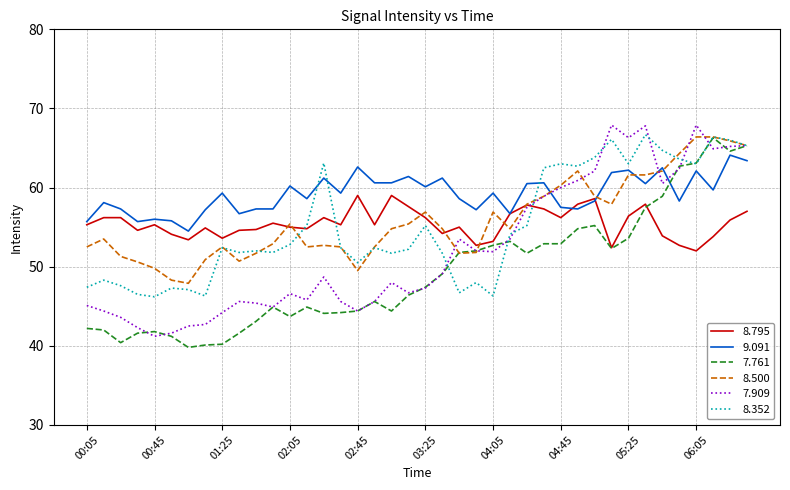

What is the difference between the second highest and minimum values in the 8.352 series?

20.2